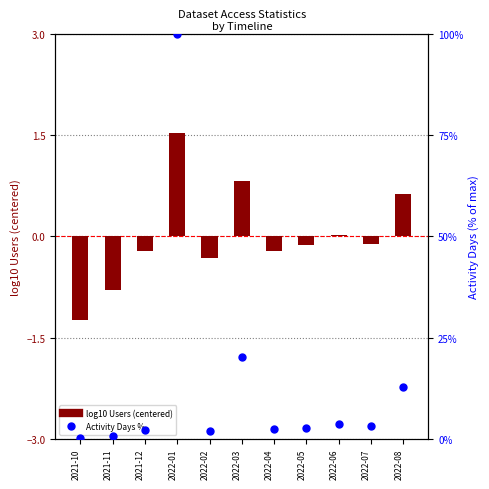

Which series reaches the minimum Y coordinate?

log10 Users (centered)